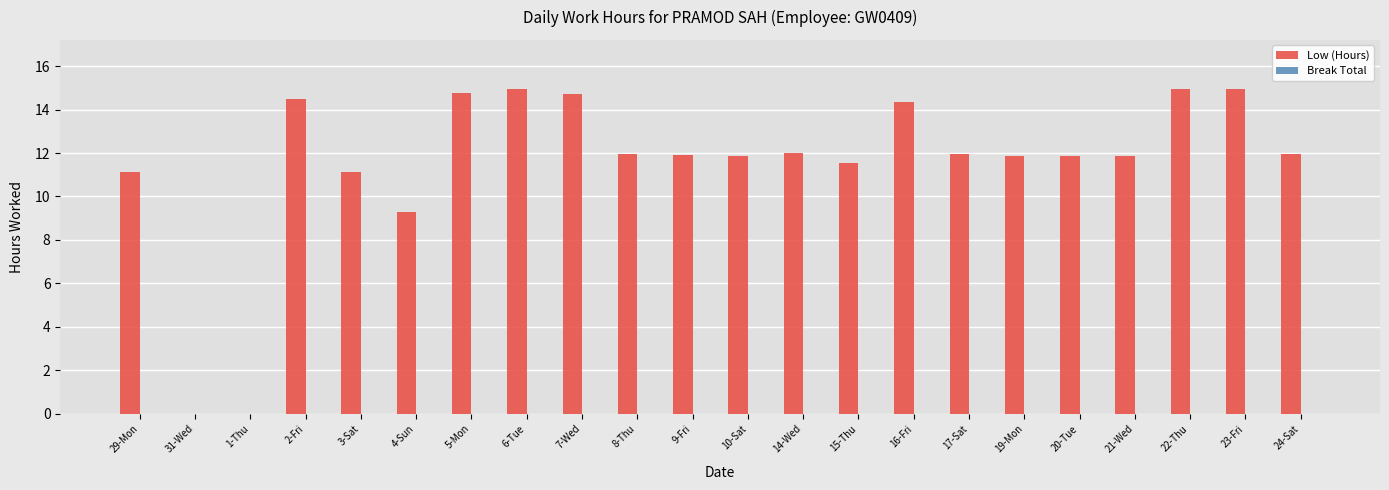

How many distinct data groups are displayed?

1